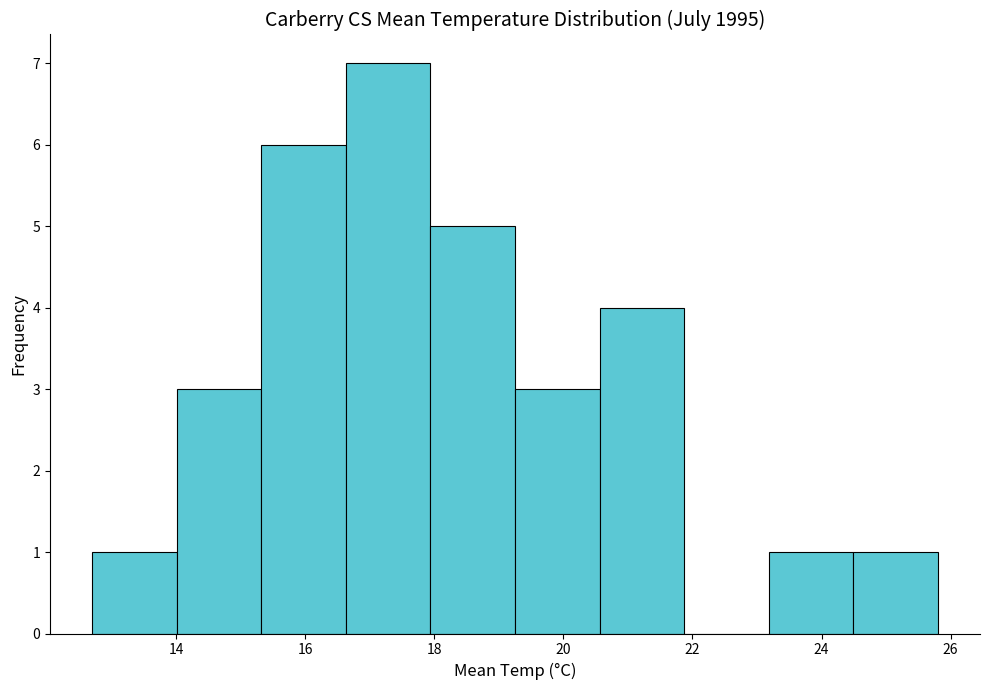

Reading left to right, list every bar in this chart as the range it spans on the x-axis followed by its height. Neither the bar edges nor the heights are printed on the chart, so give them approximately, as read against the axes.

12.8 to 14.0: 1
14.0 to 15.4: 3
15.4 to 16.6: 6
16.6 to 18.0: 7
18.0 to 19.2: 5
19.2 to 20.6: 3
20.6 to 21.8: 4
21.8 to 23.2: 0
23.2 to 24.4: 1
24.4 to 25.8: 1